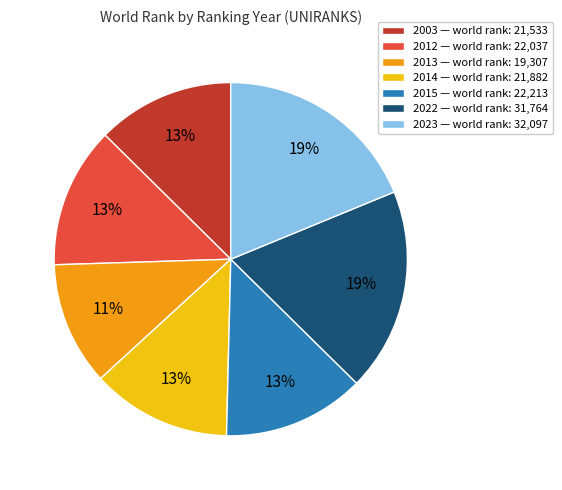

What percentage is the 2003 slice, to the nearest percent?

13%